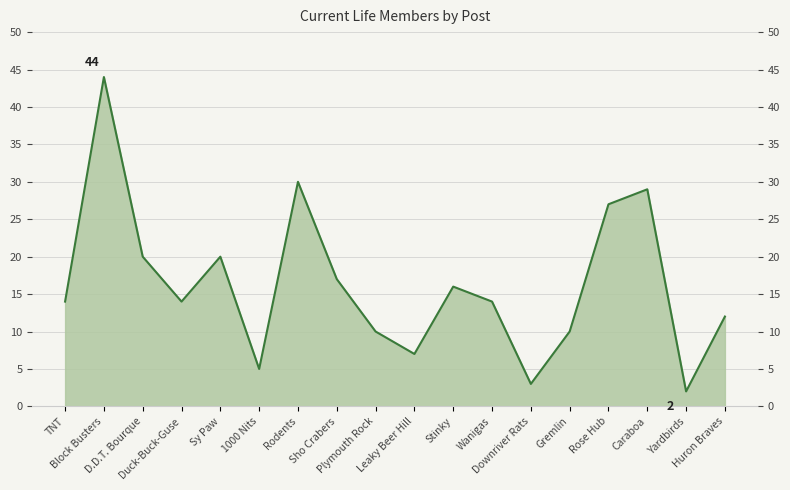

Where does the data first go above 14?

Block Busters